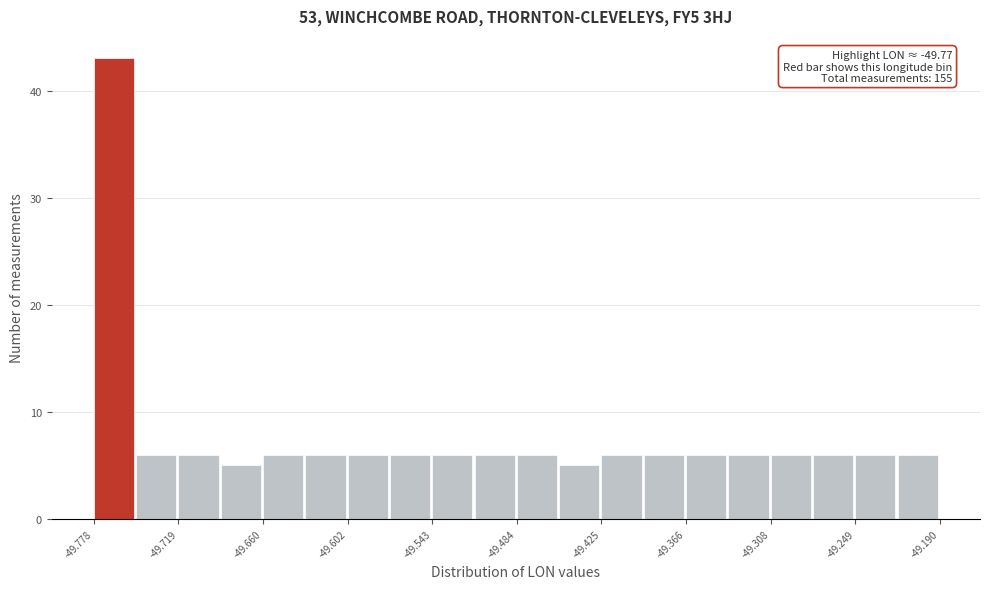

Read against the x-axis, roughly where is the centre of the tallest bar?

-49.76